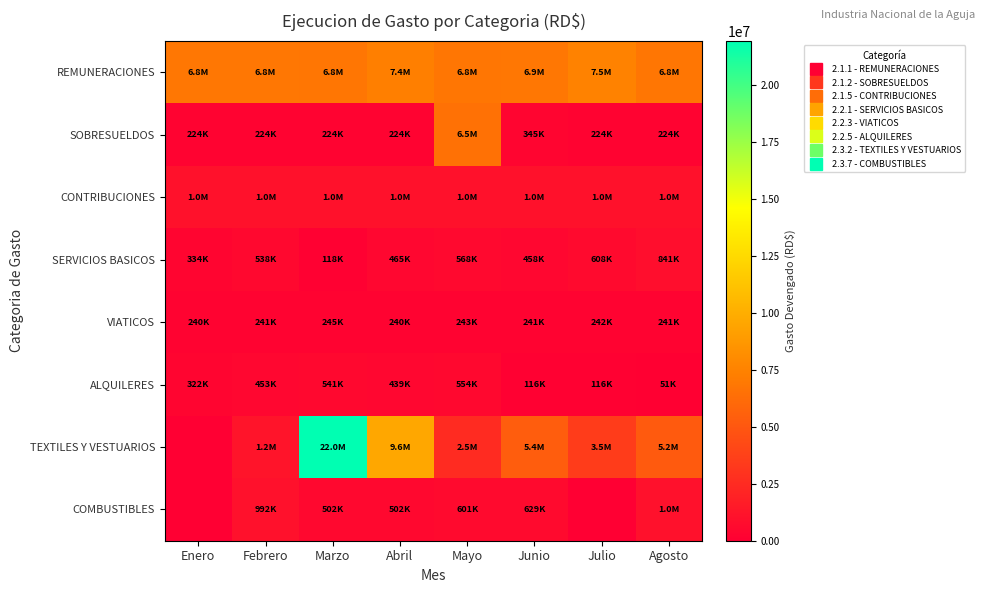

Which series has the largest total across all categories?

REMUNERACIONES